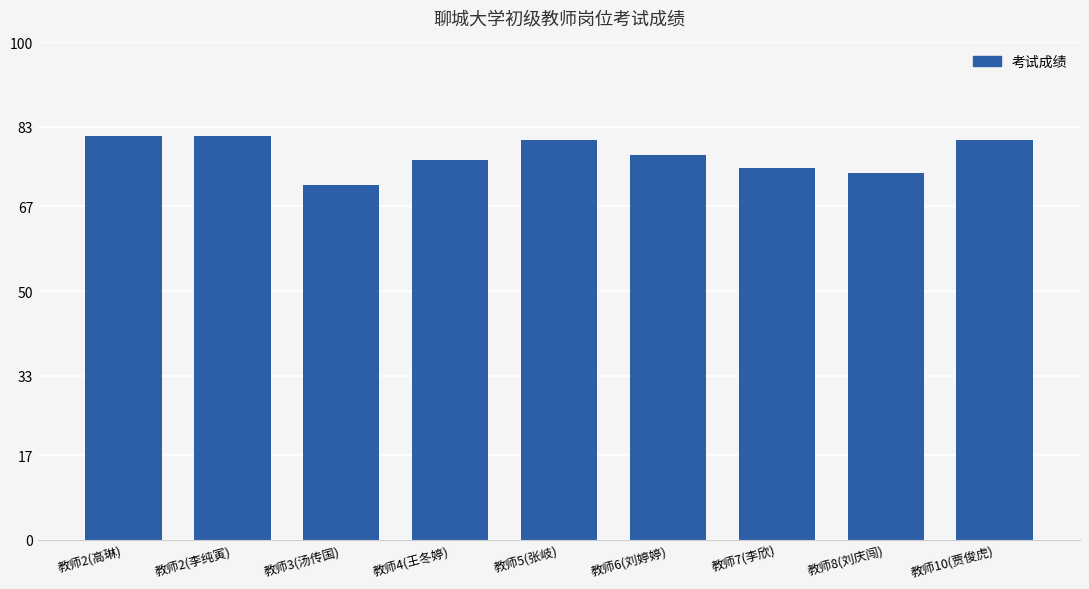

What is the average value?

77.4